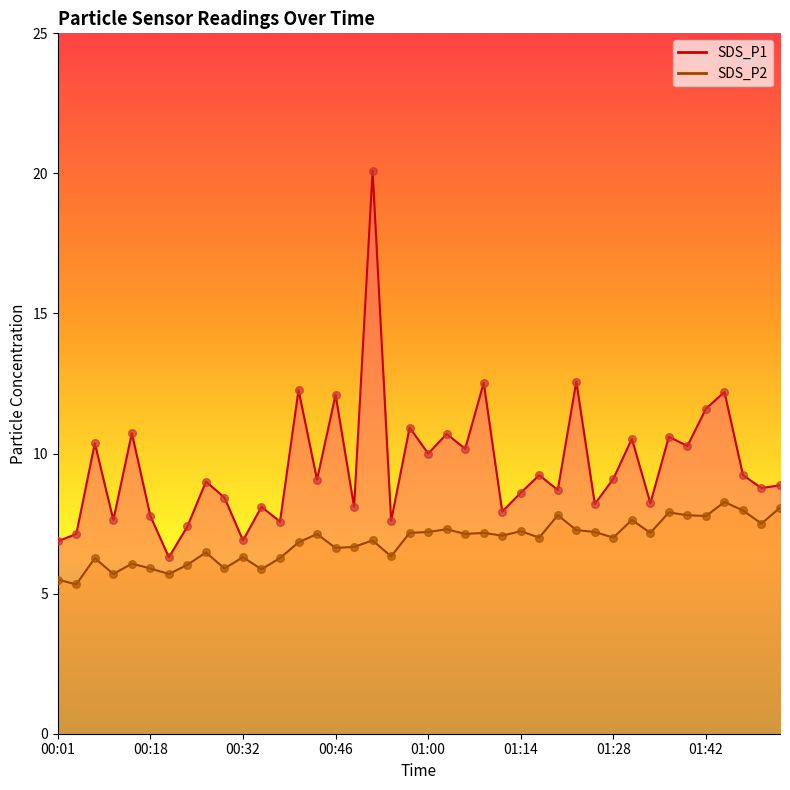

Which series has the largest Y range (max minus min)?

SDS_P1